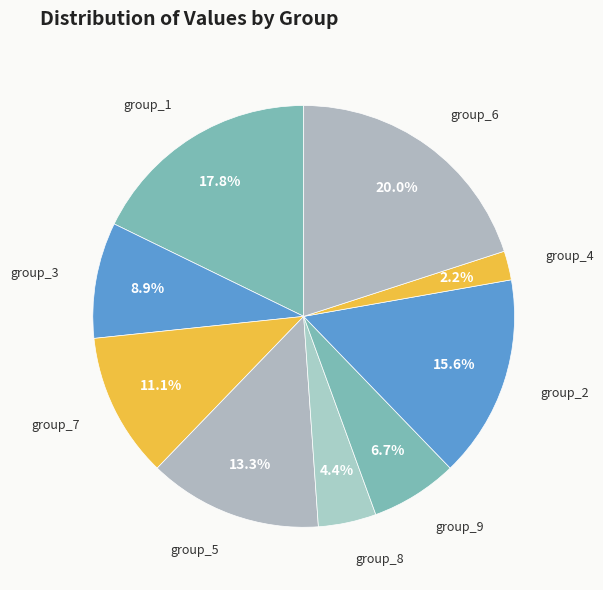

Rank the categories by value from highest to lowest.

group_6, group_1, group_2, group_5, group_7, group_3, group_9, group_8, group_4